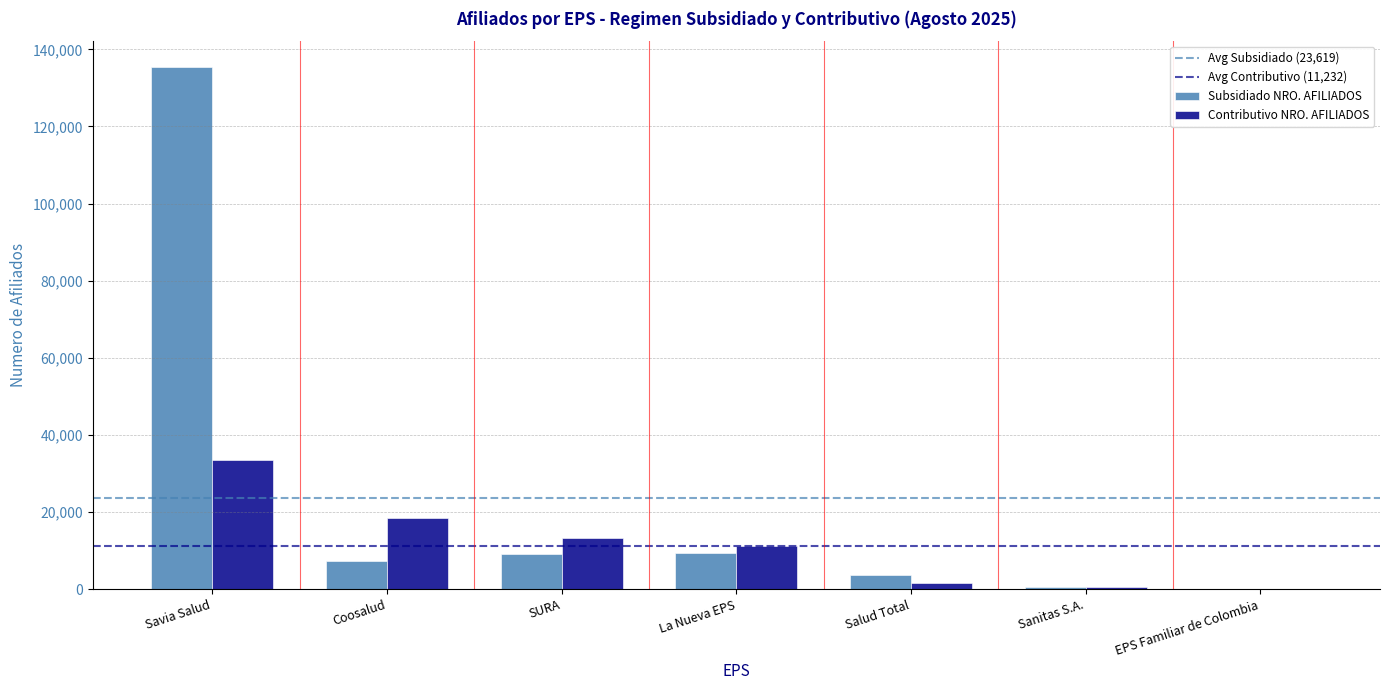

Is it true that Contributivo NRO. AFILIADOS equals 25330 at Coosalud?

False